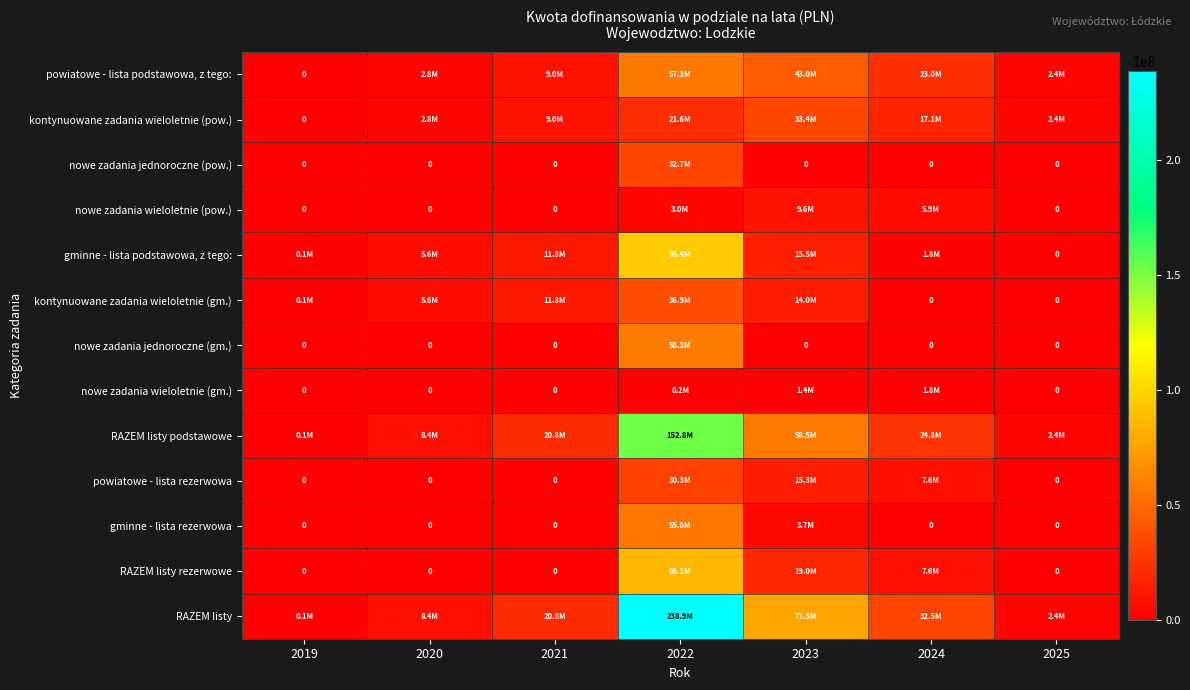

Which series has the widest spread of values?

RAZEM listy